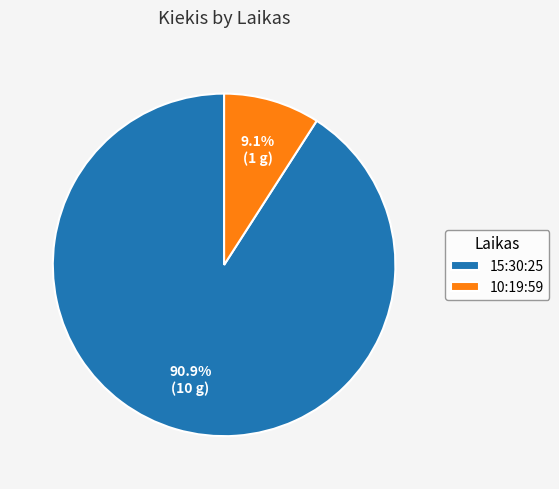

Count the number of slices in the pie.

2